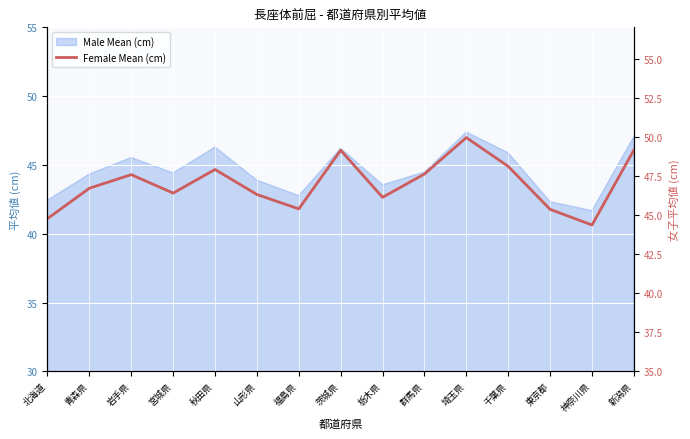

At which category does the chart reach its minimum across all series?

神奈川県